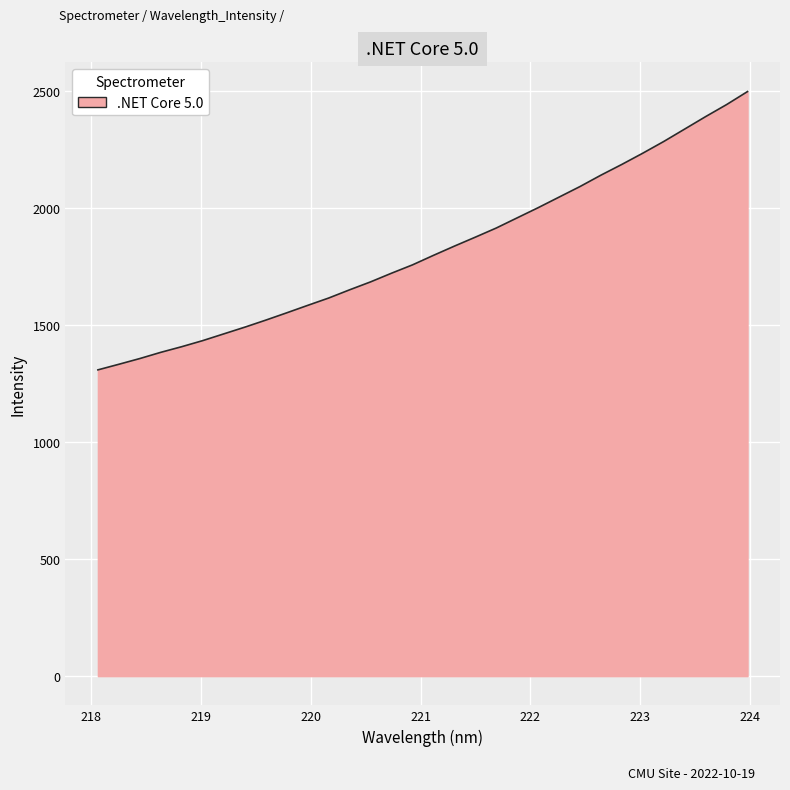

What is the difference between the maximum and minimum values?

1189.2